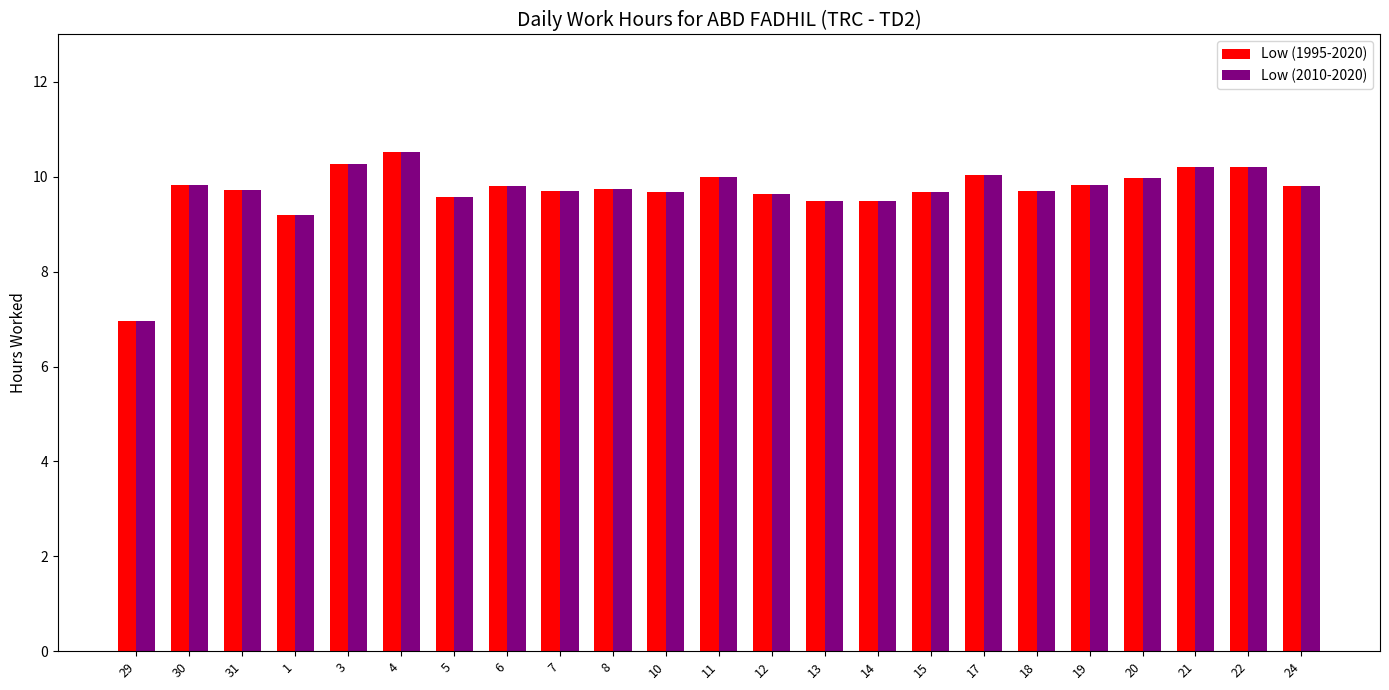

What is the sum of the Low (2010-2020) values at 15 and 11?

19.7